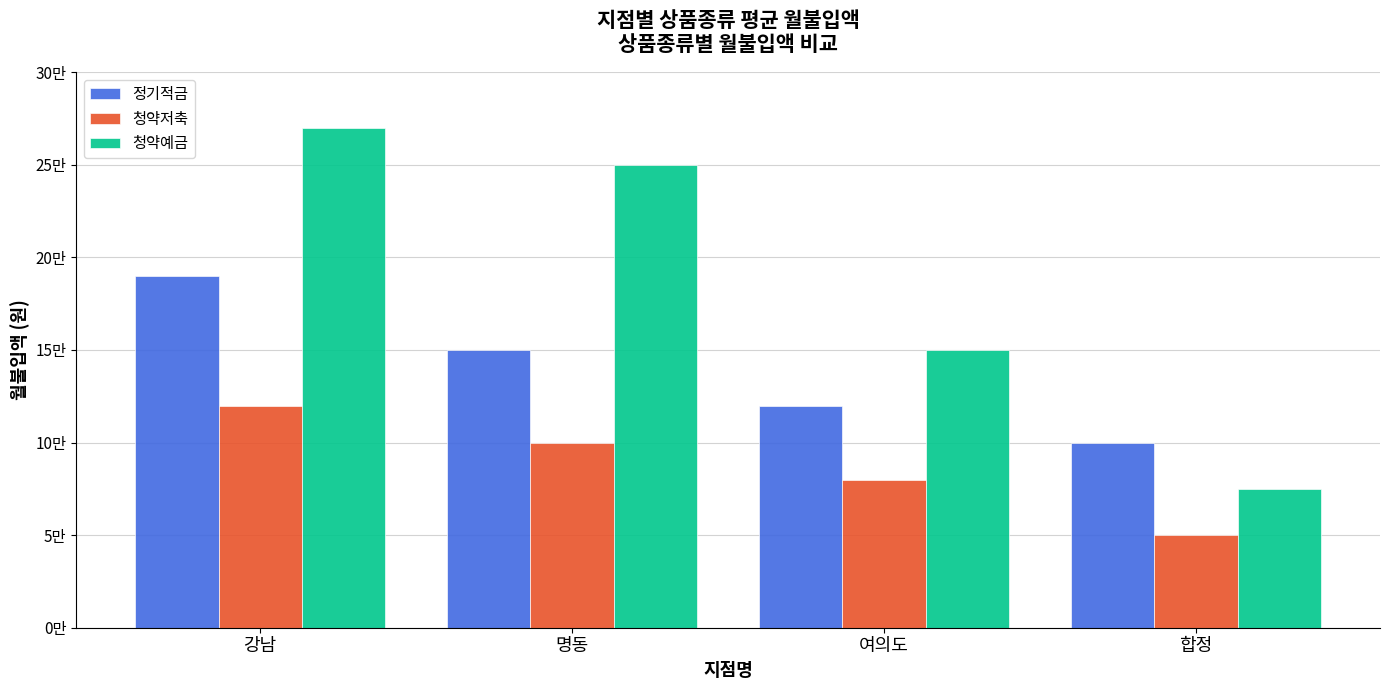

What is the smallest value displayed?

50000